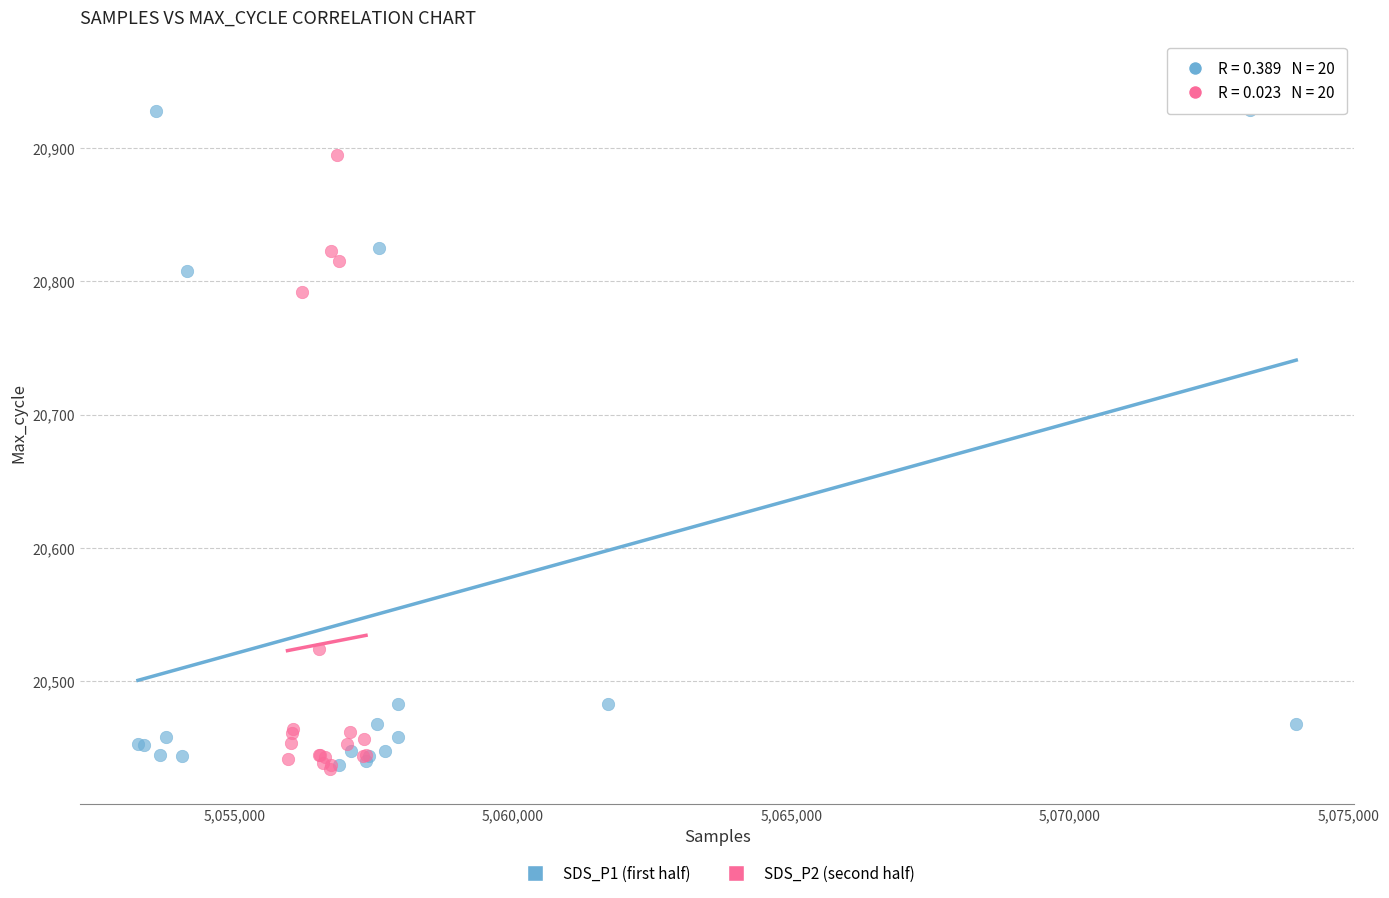

Which series has the widest spread of Y values?

SDS_P1 (first half)